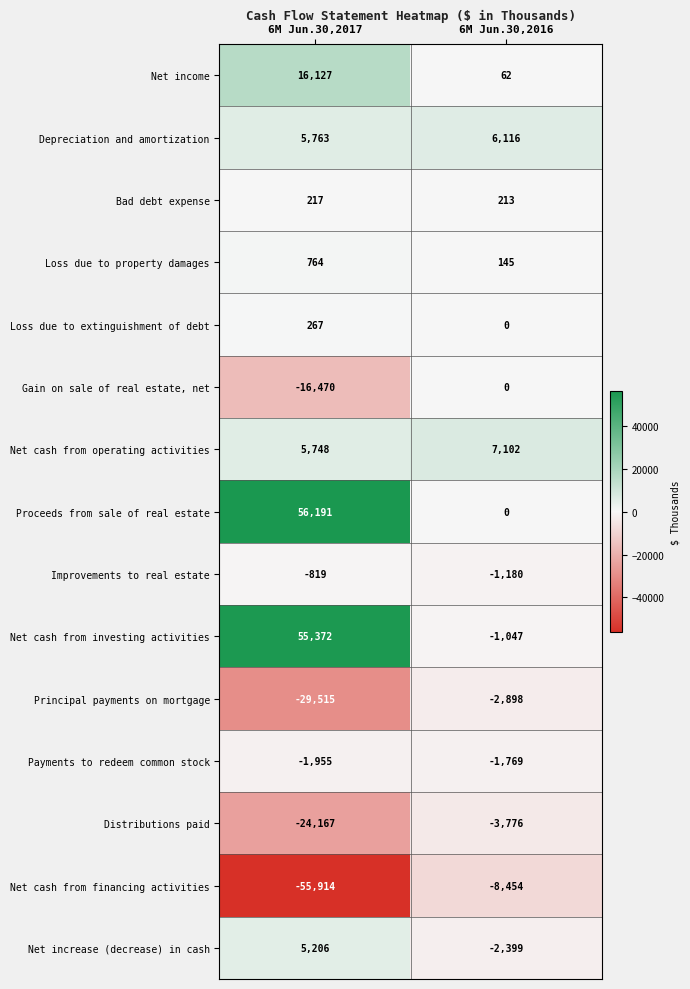

What is the sum of all Loss due to property damages values?

909